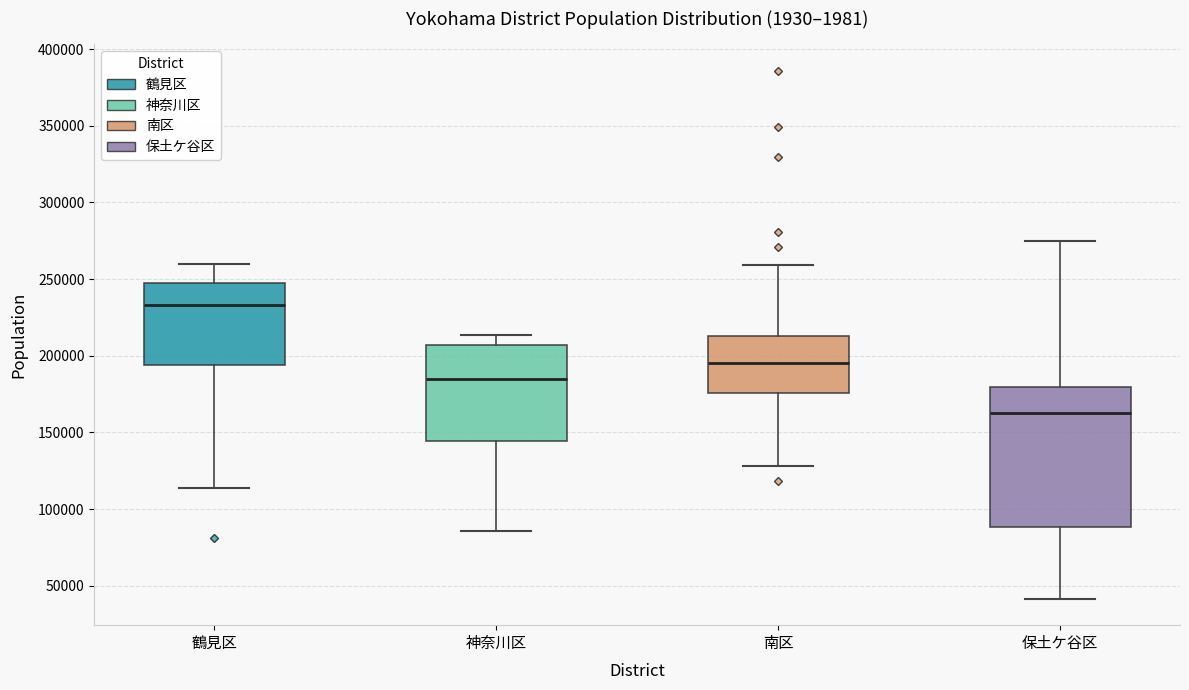

Reading left to right, transcribe this box plot: for each box, give where its median line is, the range the box spans, and where its two whiskers end, as read against the y-axis. The values are not printed on the chart, so give them approximately, as read against the axis.

鶴見区: median 235000, box 195000 to 250000, whiskers 115000 to 260000
神奈川区: median 185000, box 145000 to 205000, whiskers 85000 to 215000
南区: median 195000, box 175000 to 215000, whiskers 130000 to 260000
保土ケ谷区: median 165000, box 90000 to 180000, whiskers 40000 to 275000